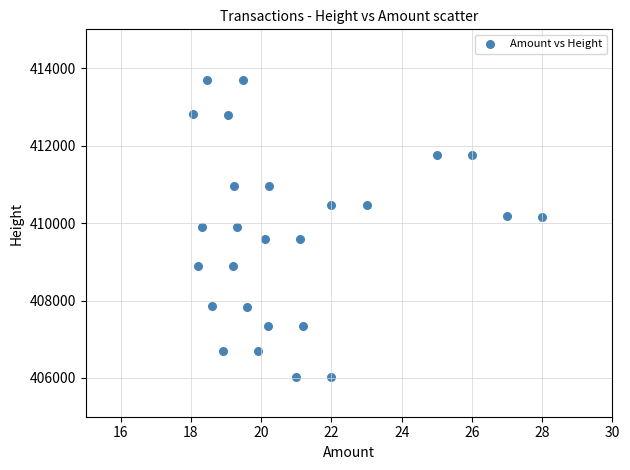

What is the range of Y values (max minus min)?

7666